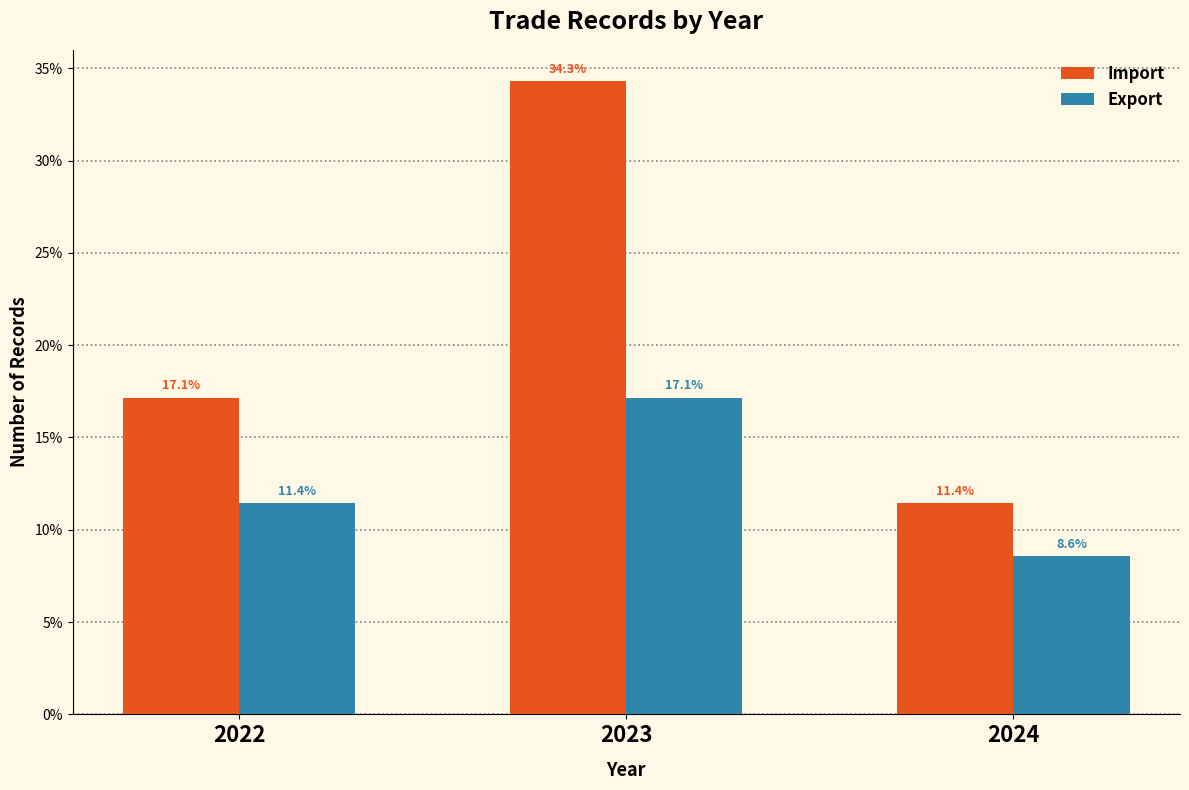

Reading right to left, transcribe all the data shown in this chart.

Import: 11.4	34.3	17.1
Export: 8.6	17.1	11.4